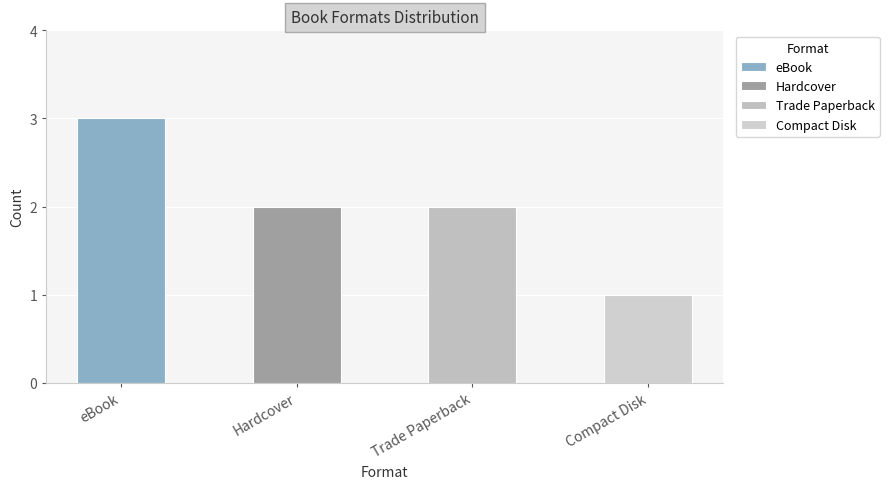

How many bars are there in total?

4